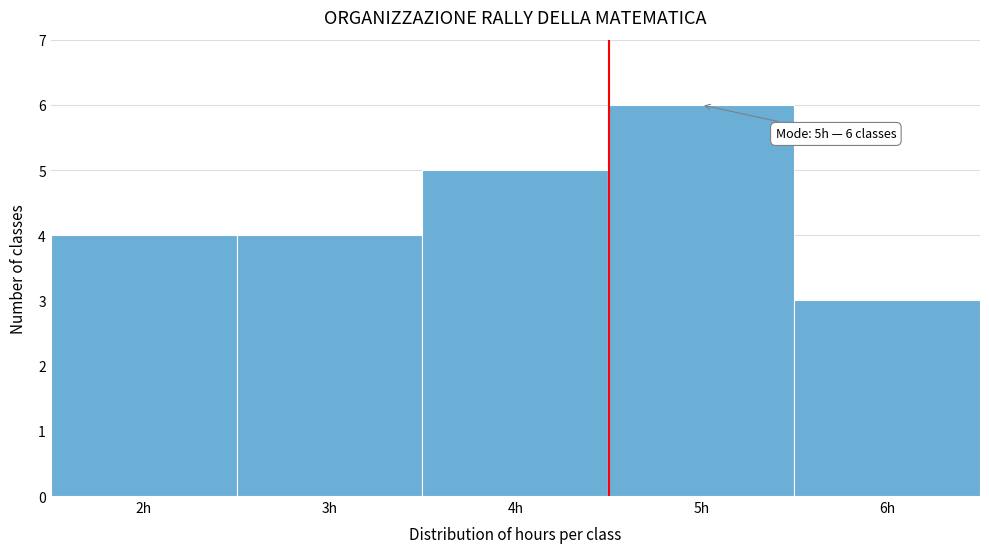

Over which range of the x-axis is the bar tallest?

4.5 to 5.5